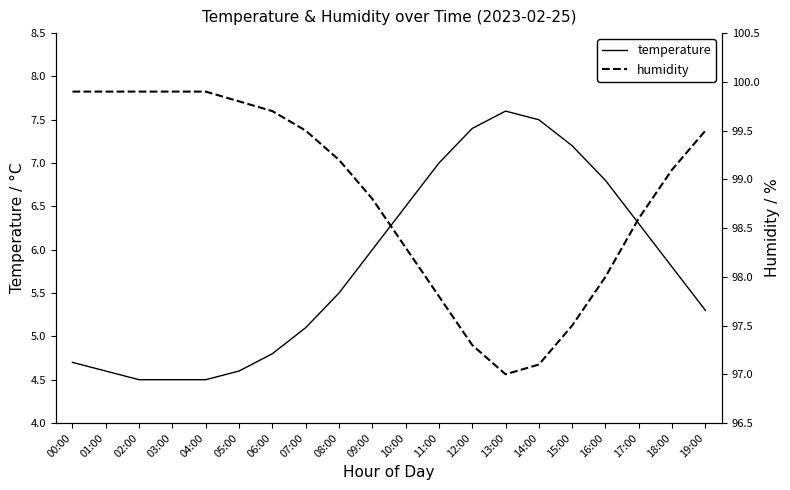

List the series in order of their overall mean, highest first.

humidity, temperature